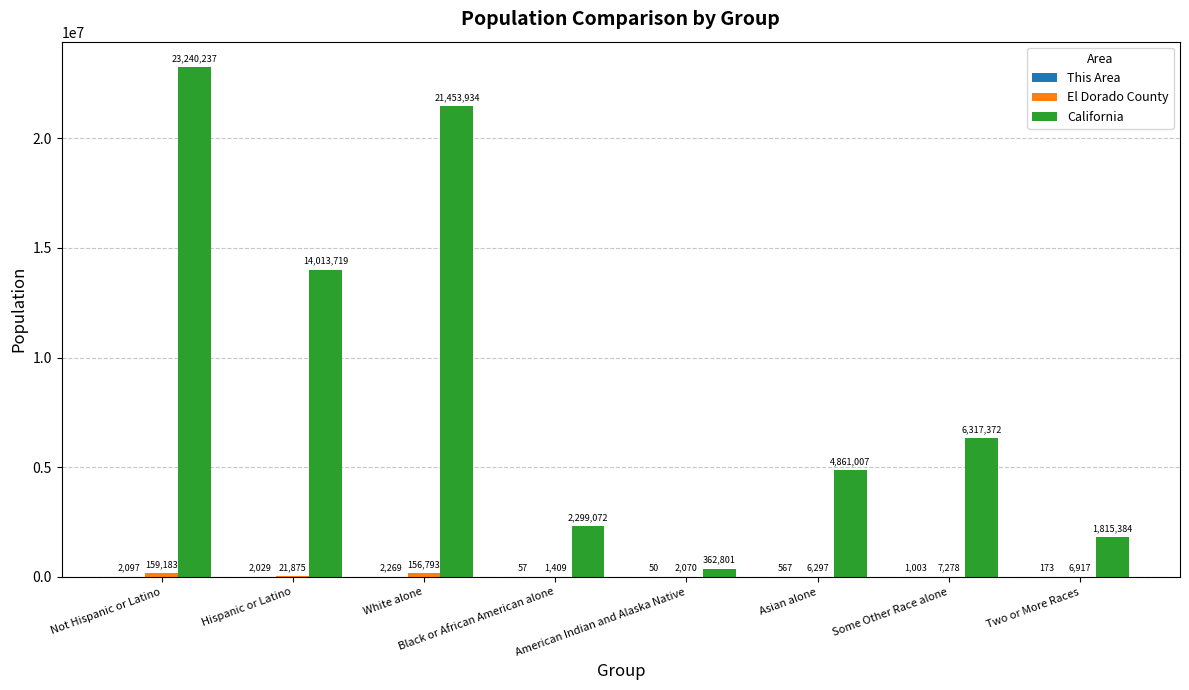

What is the sum of the California values at Two or More Races and Hispanic or Latino?

15829103